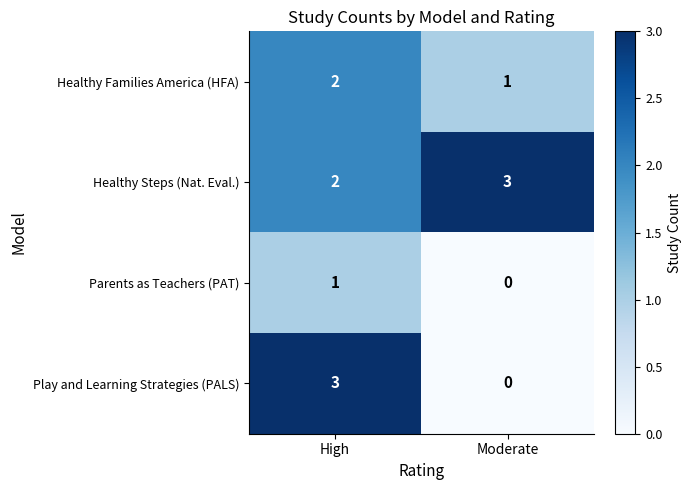

What is the greatest value displayed?

3